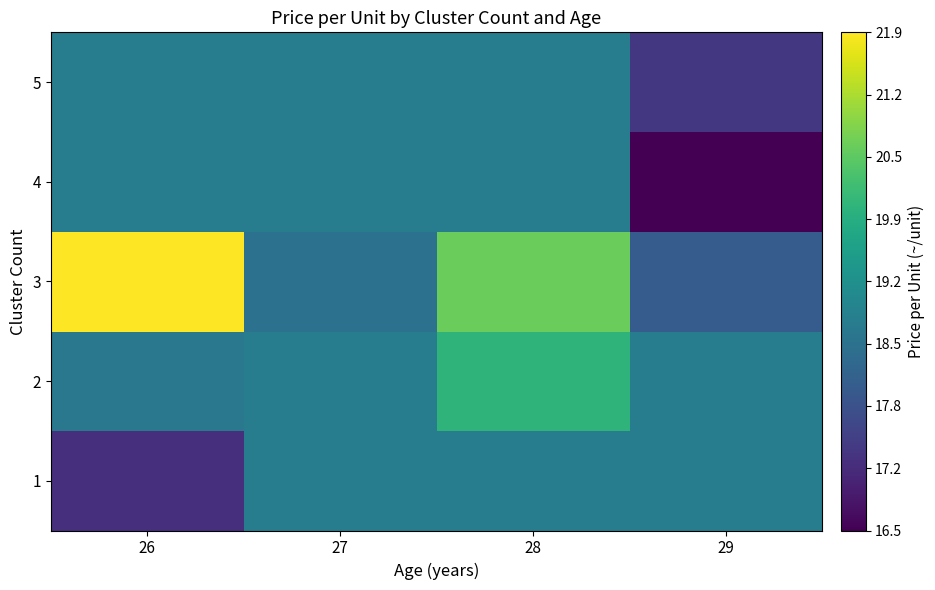

What is the difference between the highest and lowest values at 26?

4.7